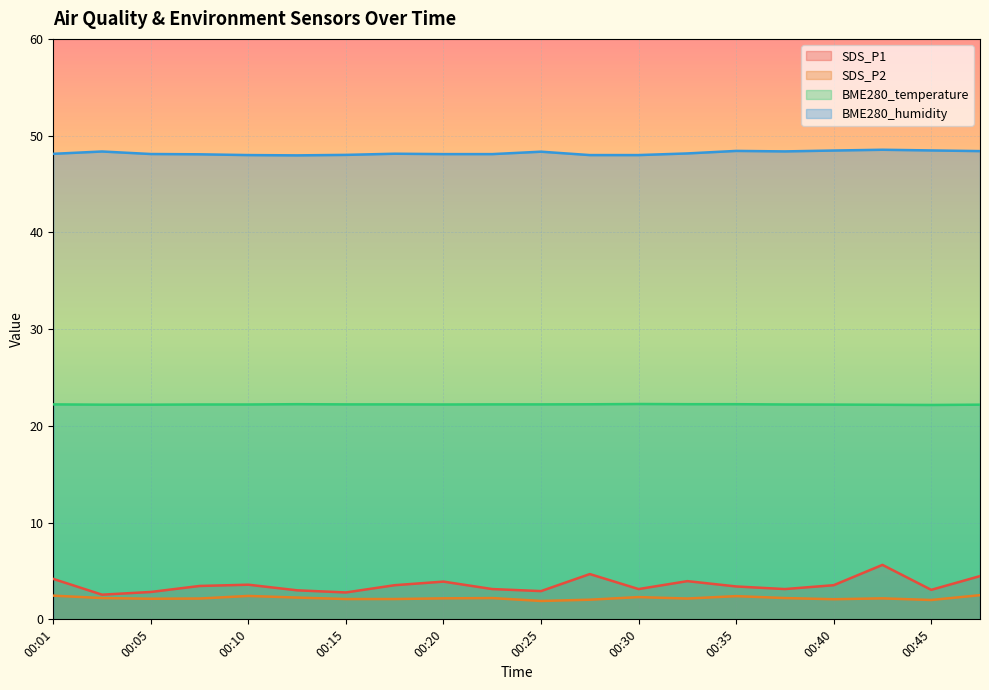

How many lines are shown in the chart?

4